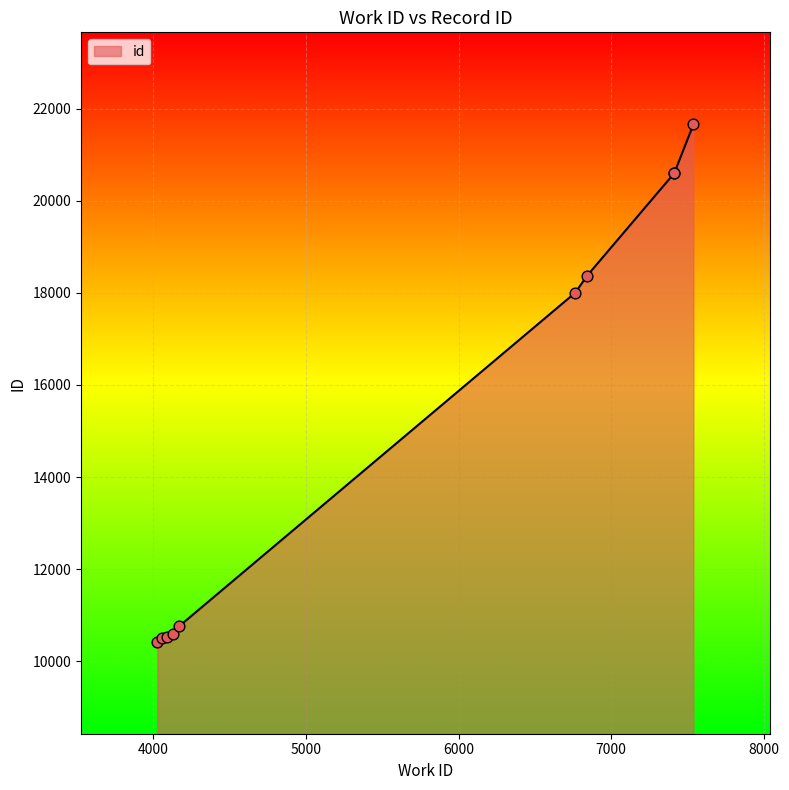

What is the ratio of the value at 4168 to the value at 4059?

1.0